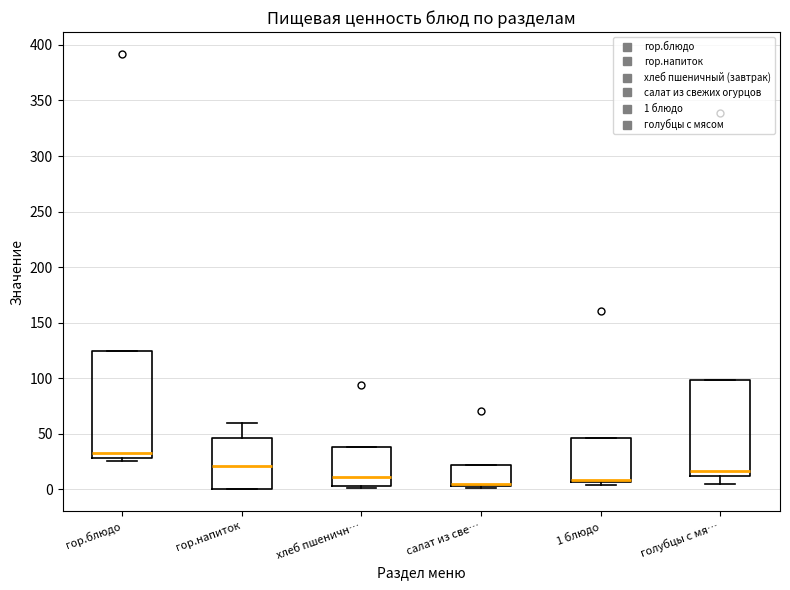

Reading left to right, read every box against the y-axis: the position of its median line, the range the box covers, and the ends of its whiskers. The values are not printed on the chart, so give them approximately, as read against the axis.

гор.блюдо: median 30 (just above the box's lower edge), box 30 to 125, whiskers 25 to 125
гор.напиток: median 20, box 0 to 45, whiskers 0 to 60
хлеб пшеничн…: median 10, box 5 to 40, whiskers 0 to 40
салат из све…: median 5 (just above the box's lower edge), box 5 to 20, whiskers 0 to 20
1 блюдо: median 10 (drawn on the box's lower edge), box 5 to 45, whiskers 5 (just below the box's lower edge) to 45
голубцы с мя…: median 15, box 10 to 100, whiskers 5 to 100